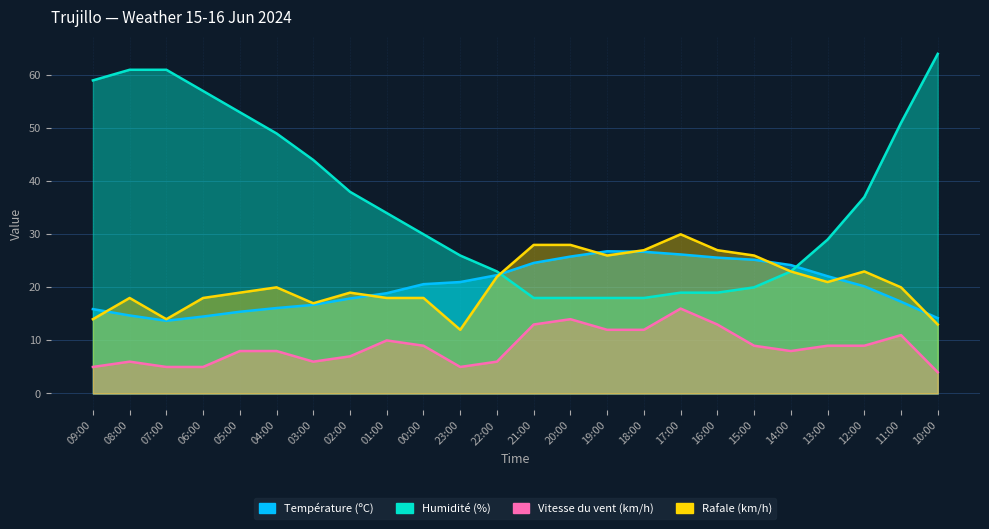

Which series has the largest range (max minus min)?

Humidité (%)